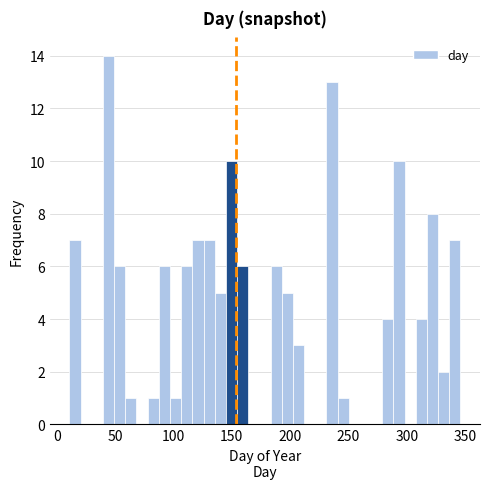

Around what value on the x-axis is the tallest bar? Give the approximate position of its centre, as read against the axis.

45